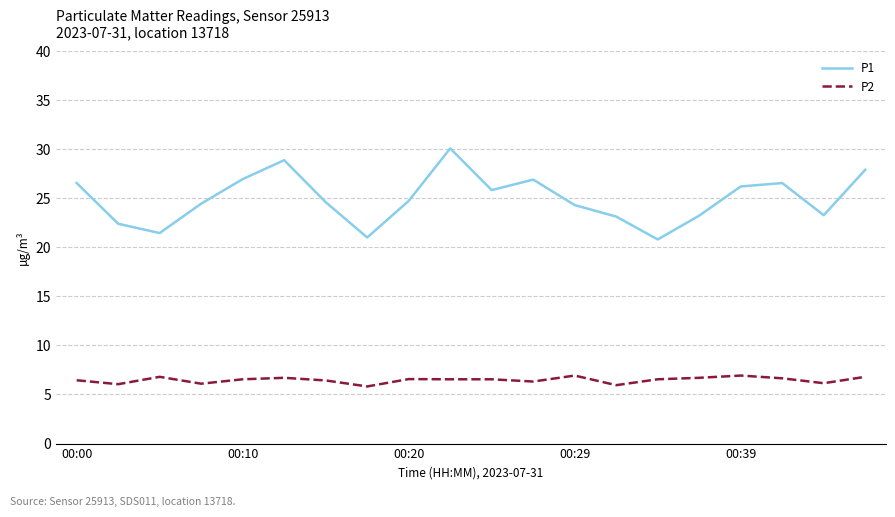

What is the lowest value of the P2 series?

5.8